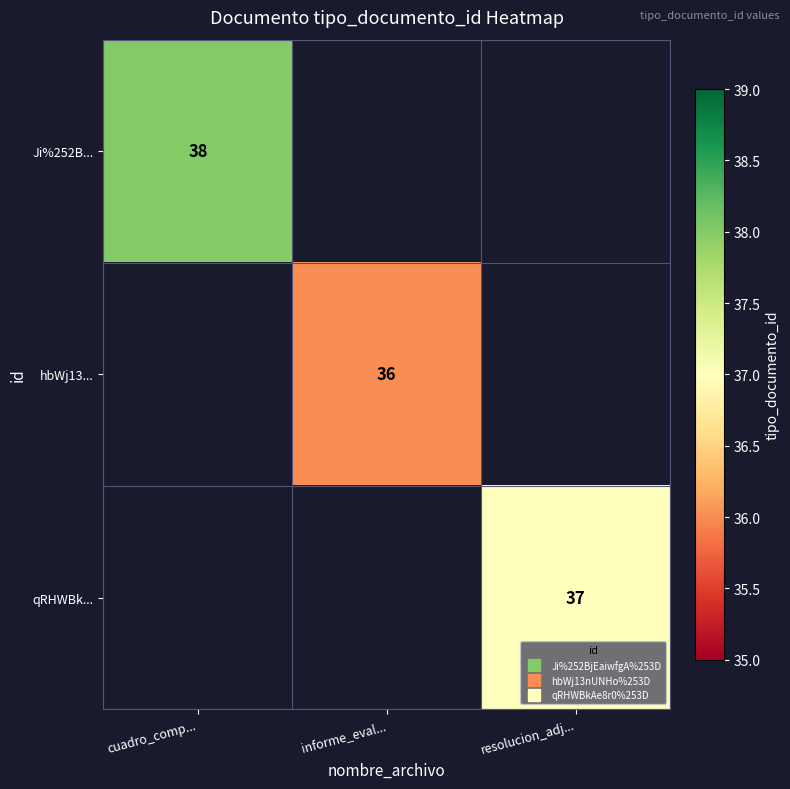

What is the smallest value displayed?

36.0